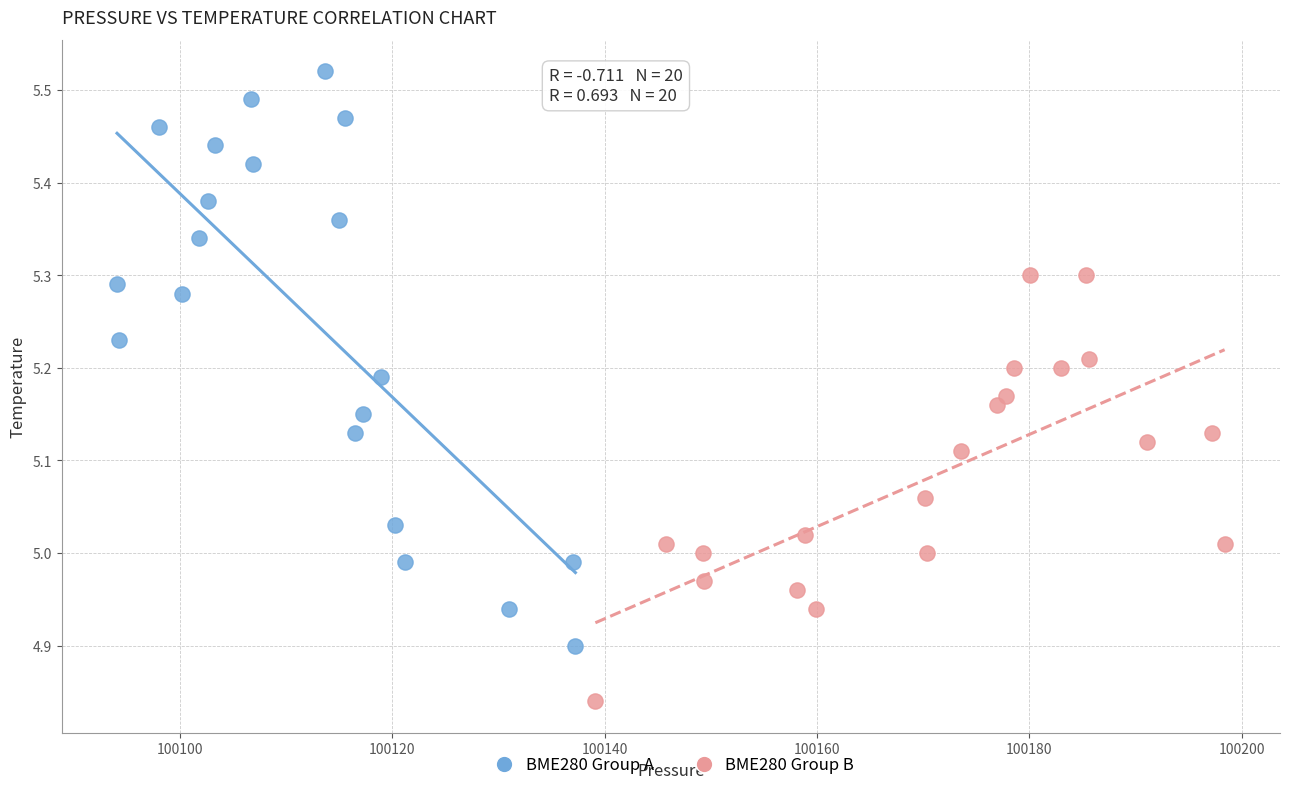

Which series contains the lowest Y value?

BME280 Group B